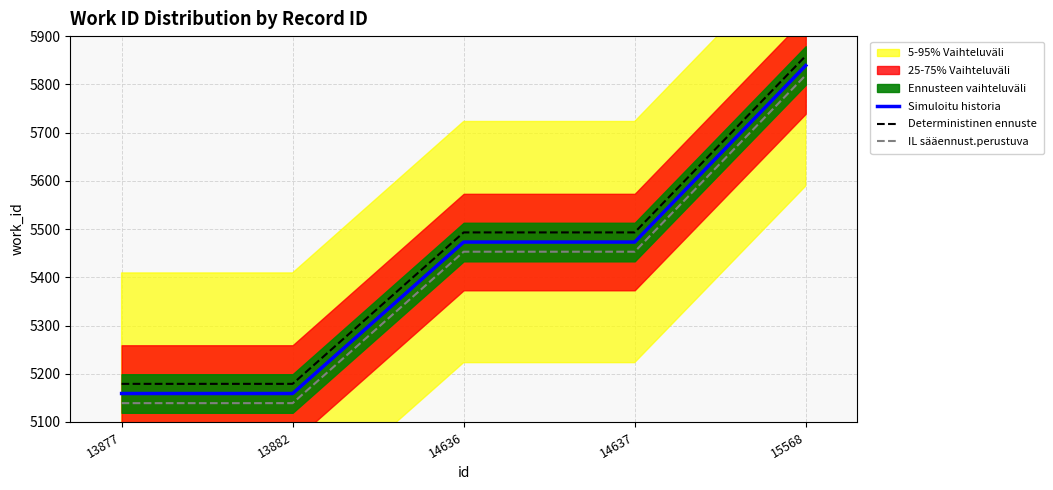

At which category is the sum across all series the highest?

15568